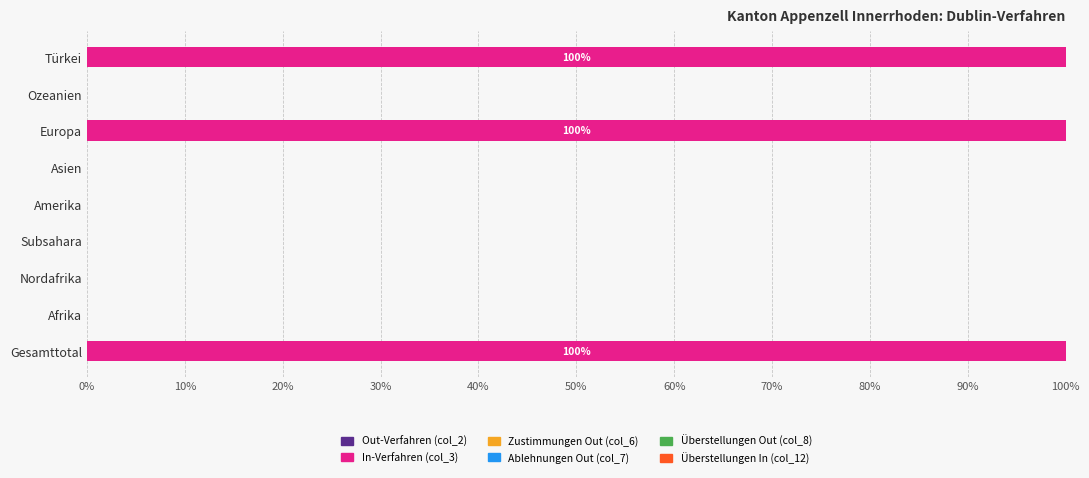

Read the value at Gesamttotal.

100